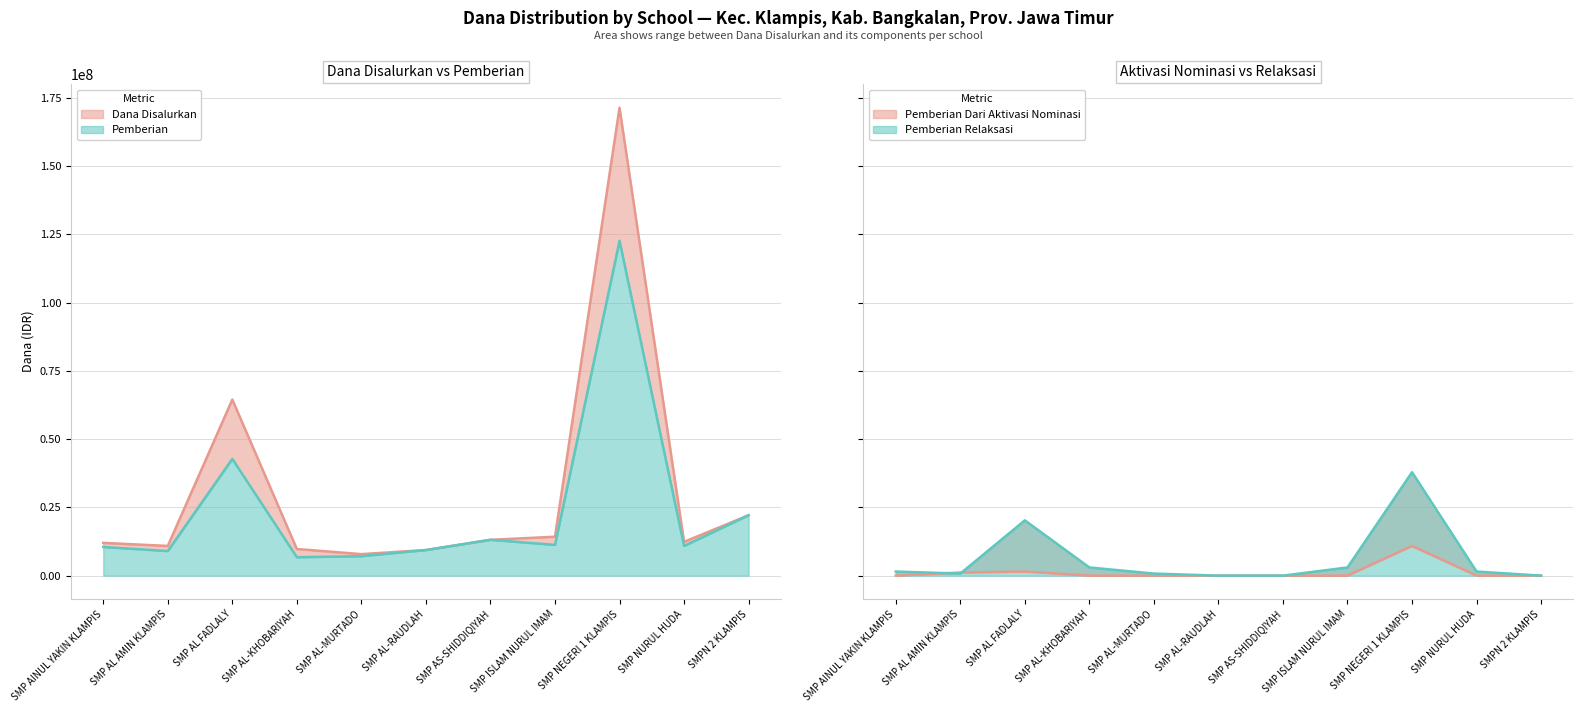

In Pemberian, how many points are lower than both neighbors (excluding endpoints)?

4